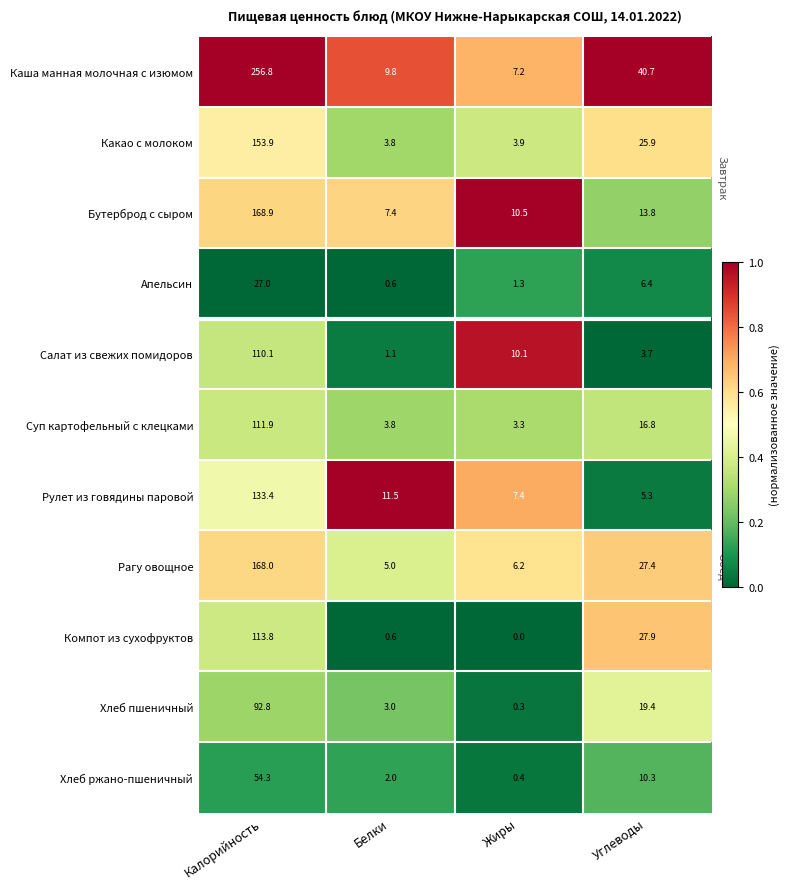

At which category is the sum across all series the highest?

Калорийность